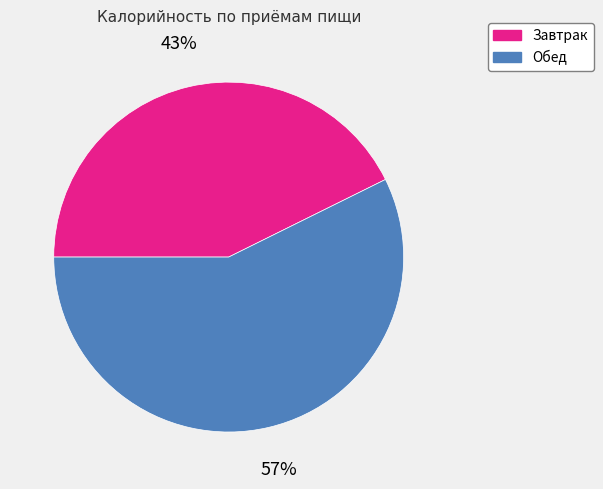

What percentage is the Завтрак slice, to the nearest percent?

43%